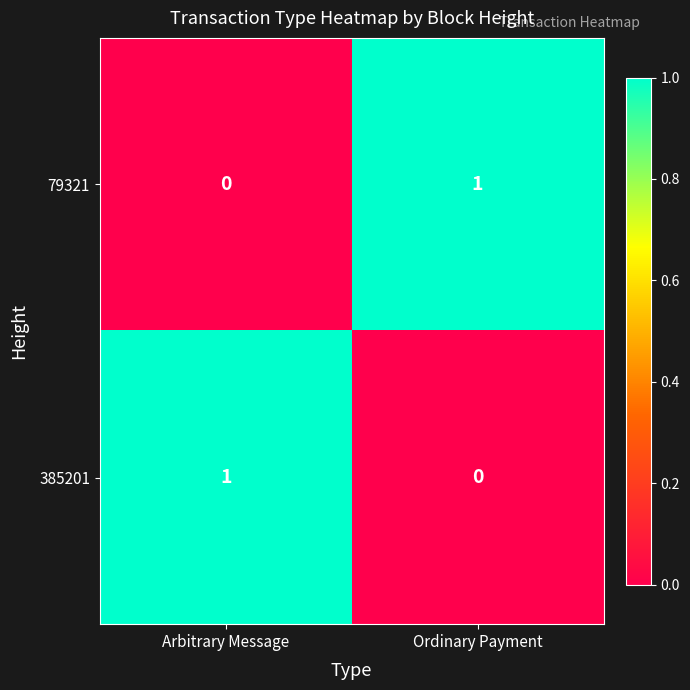

Rank the categories by 79321 value from lowest to highest.

Arbitrary Message, Ordinary Payment